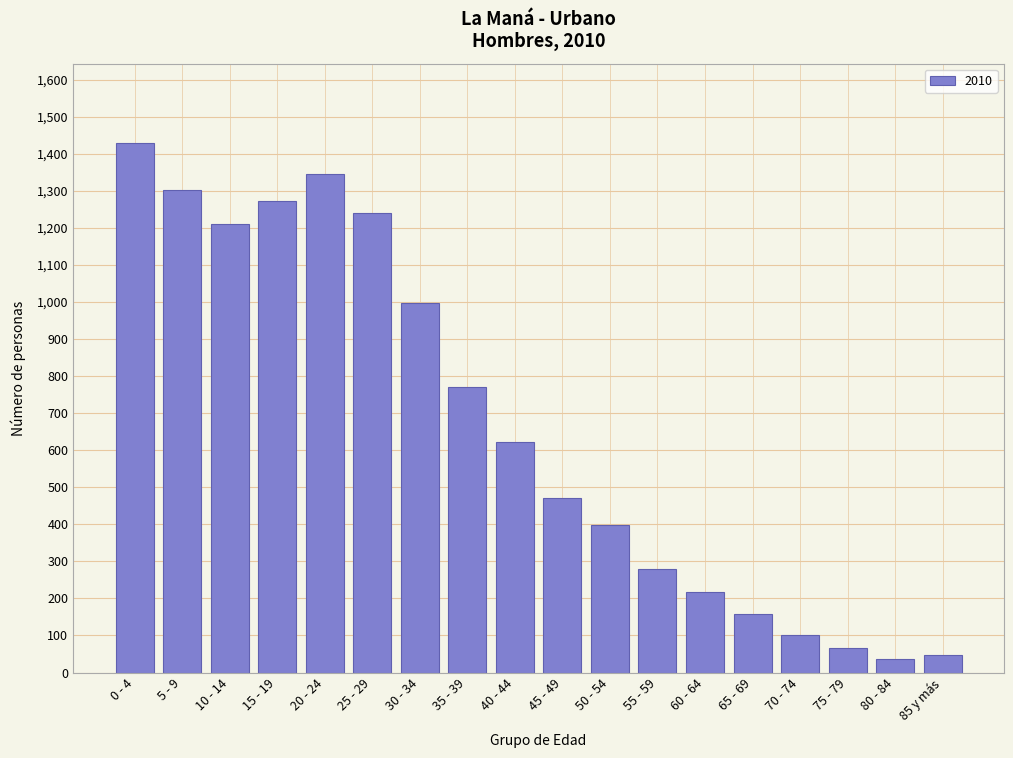

Reading left to right, what are all the values shown in this chart?

0 - 4=1429	5 - 9=1302	10 - 14=1211	15 - 19=1273	20 - 24=1345	25 - 29=1241	30 - 34=998	35 - 39=772	40 - 44=622	45 - 49=471	50 - 54=397	55 - 59=279	60 - 64=217	65 - 69=158	70 - 74=102	75 - 79=65	80 - 84=36	85 y más=46